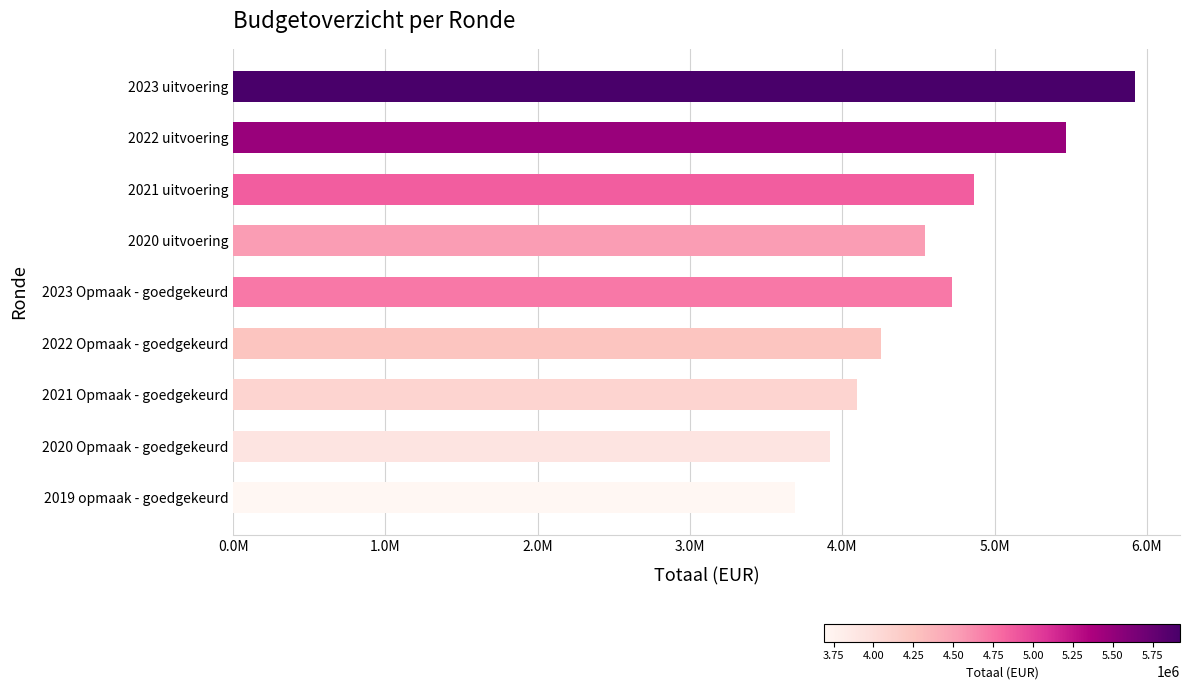

Does the chart contain any negative values?

No